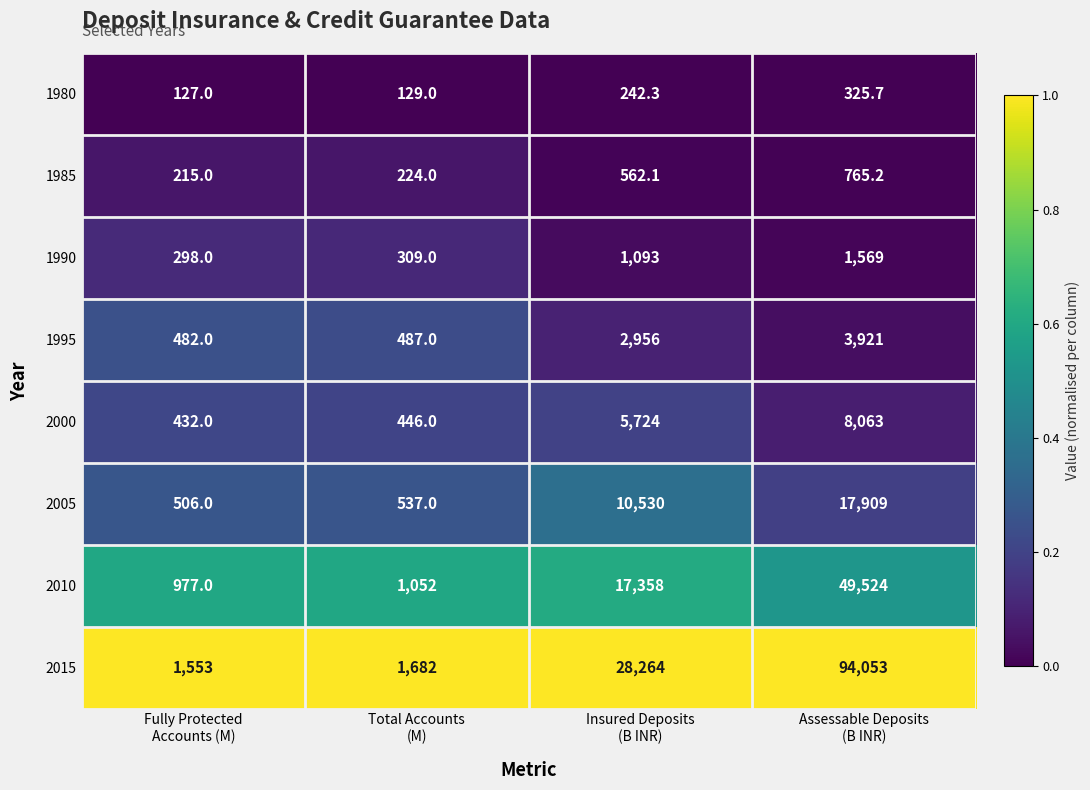

Which series has the widest spread of values?

2015